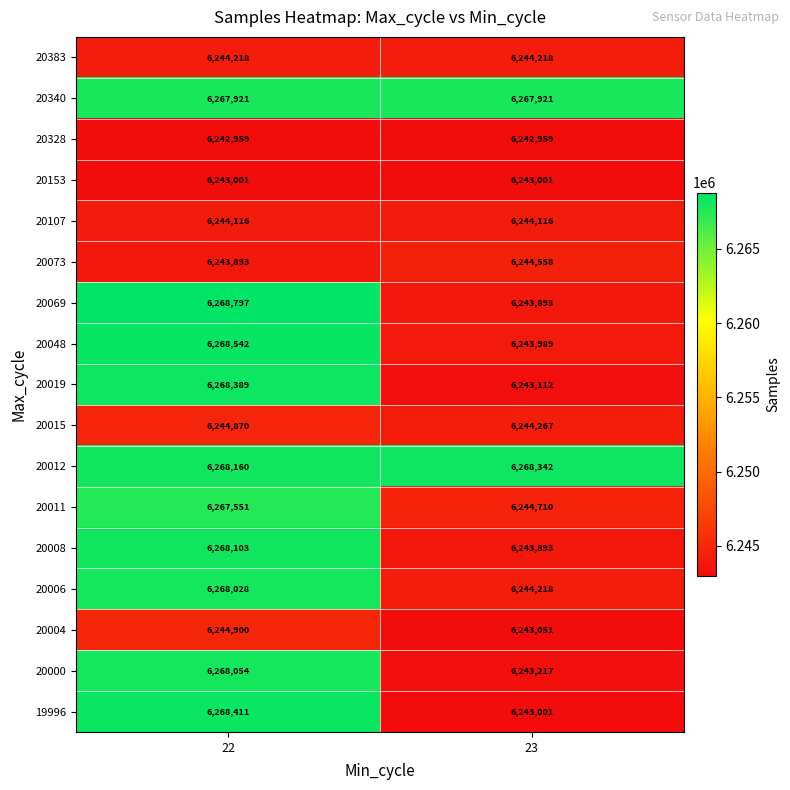

Rank the series by their maximum value, from highest to lowest.

20069, 20048, 19996, 20019, 20012, 20008, 20000, 20006, 20340, 20011, 20004, 20015, 20073, 20383, 20107, 20153, 20328